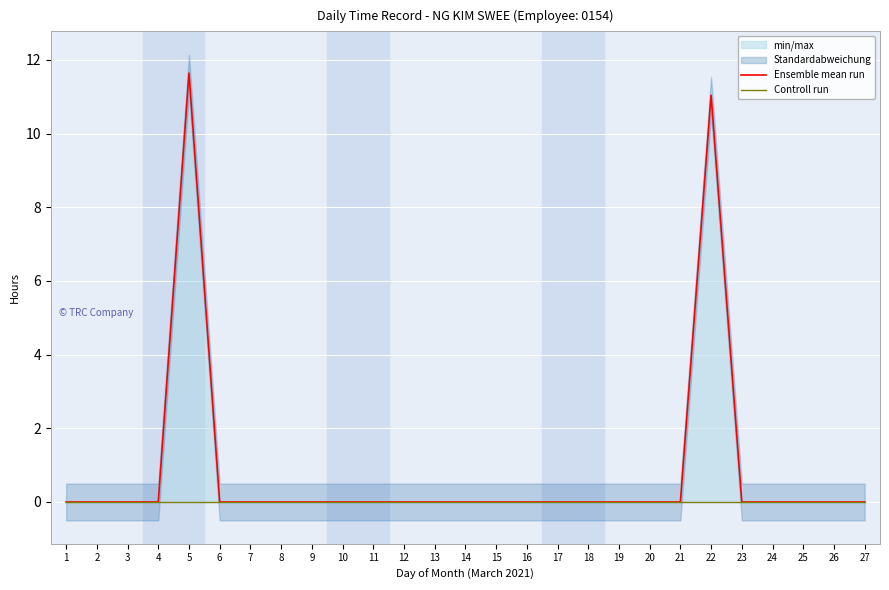

Rank the series by their maximum value, from lowest to highest.

Controll run, Ensemble mean run